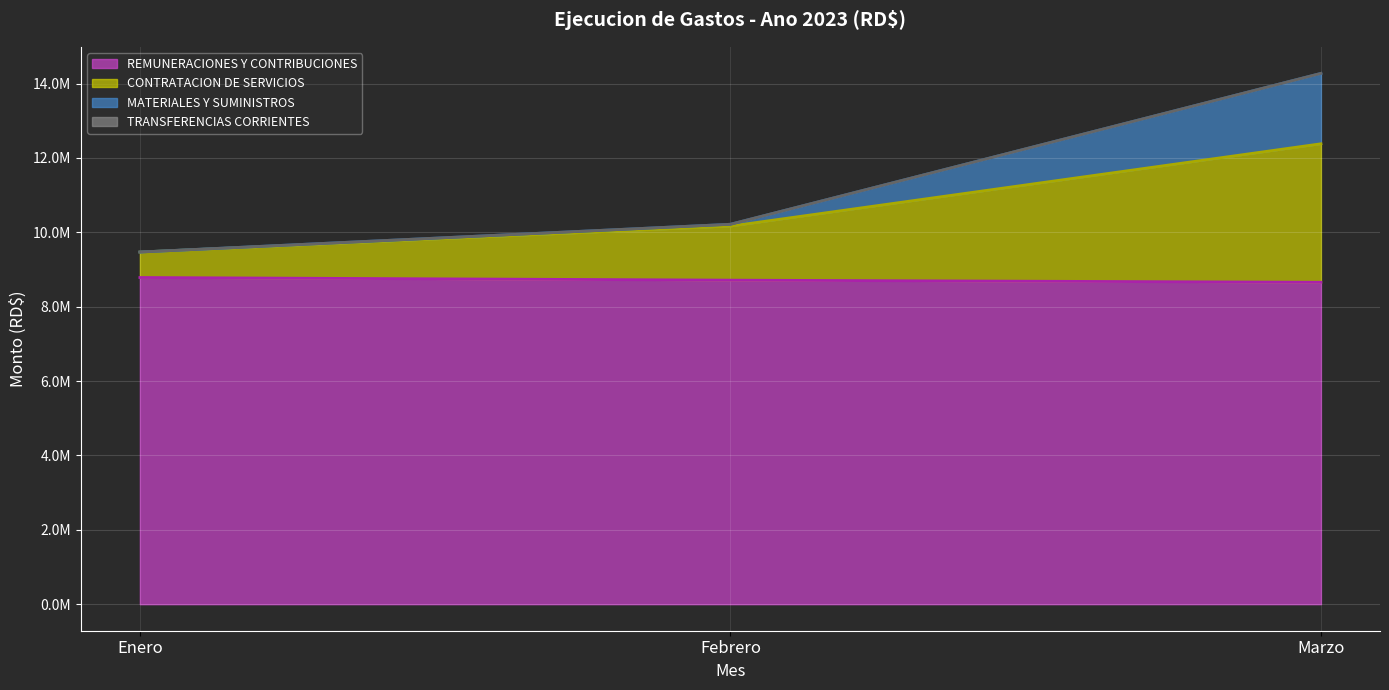

Does the chart display data point markers on the line(s)?

No